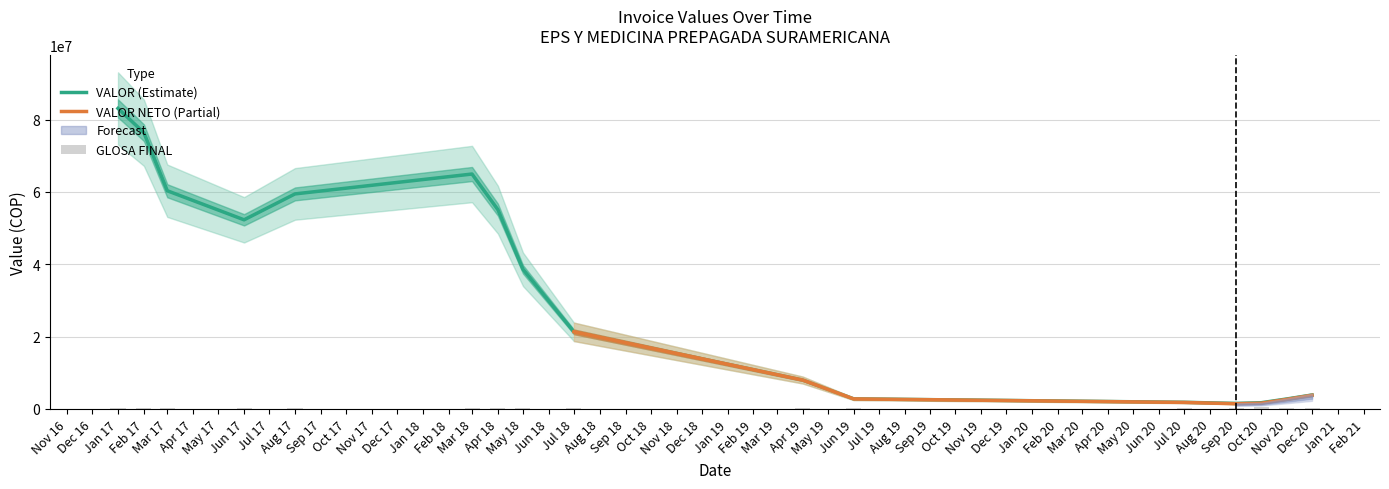

At which label is GLOSA FINAL closest to 183006?

2020-12